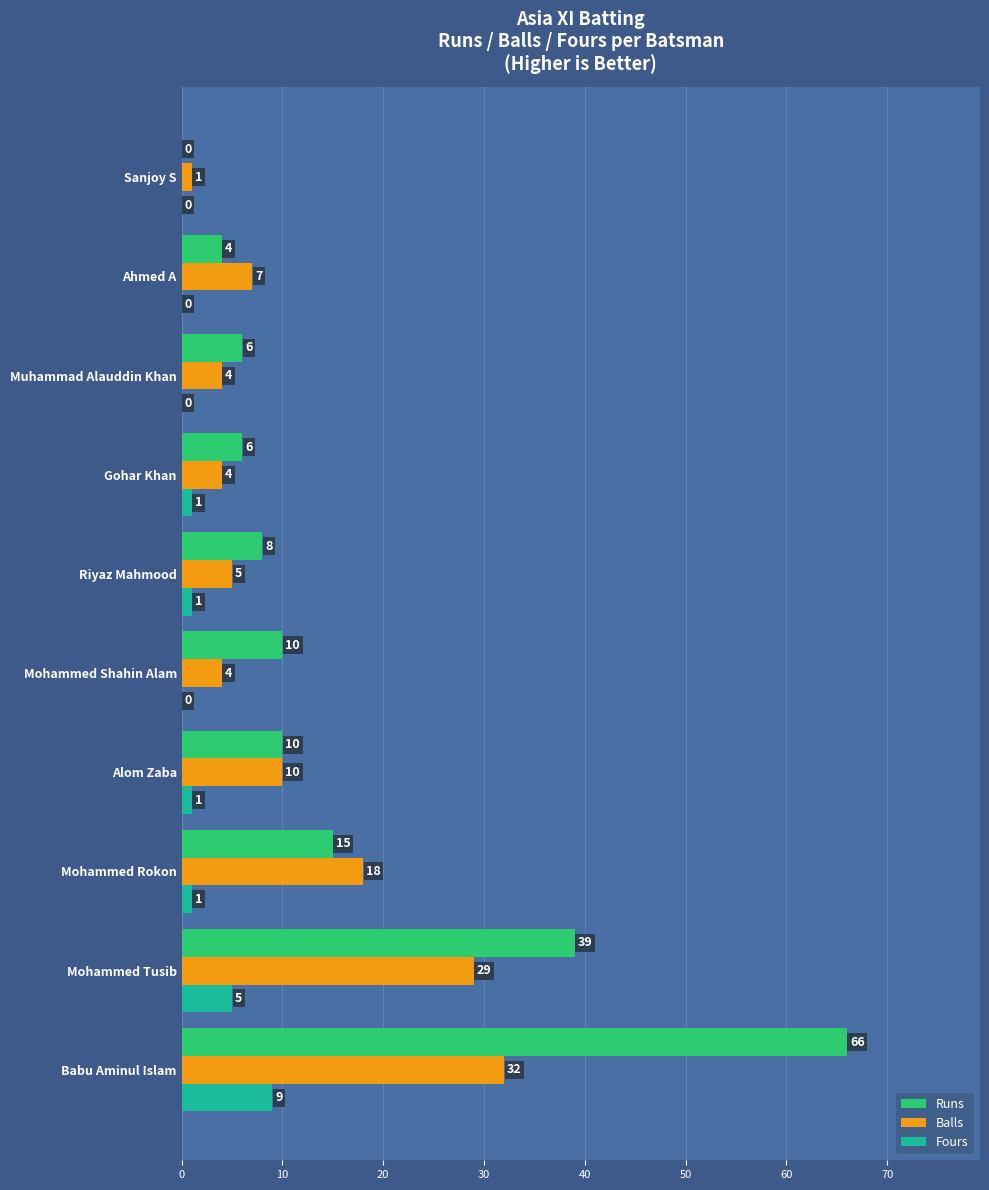

How many series are shown in this chart?

3